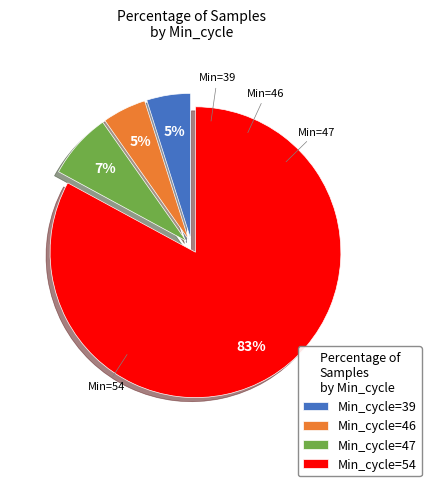

Is there any slice that represents more than half of the pie?

Yes